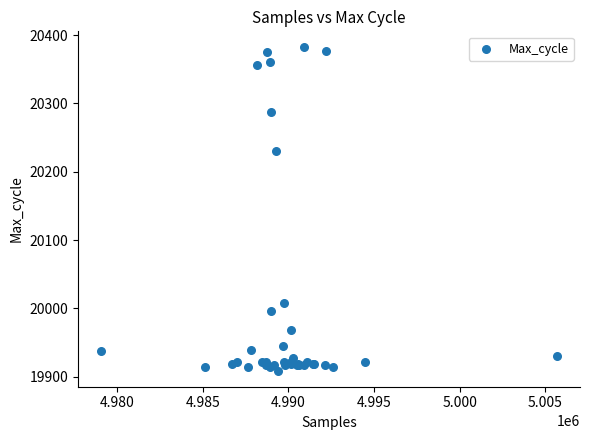

What Y value in the scatter plot is closest to 20145?

20231